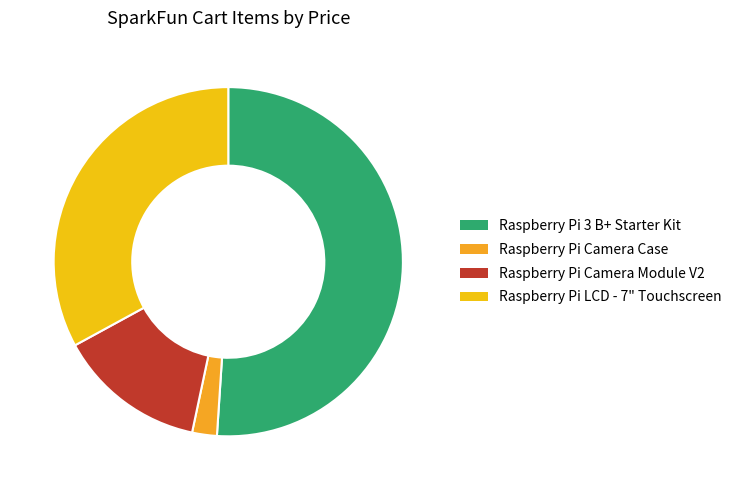

How many segments does this pie chart have?

4